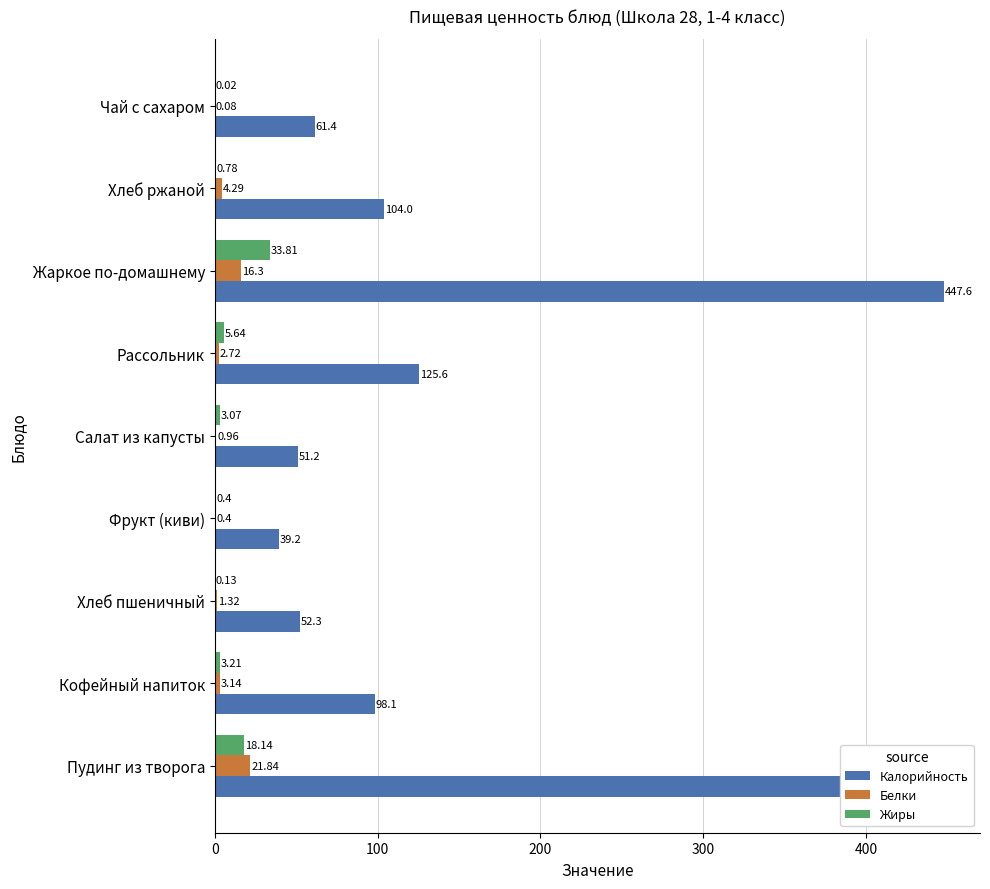

At which label is Жиры closest to 16?

Пудинг из творога